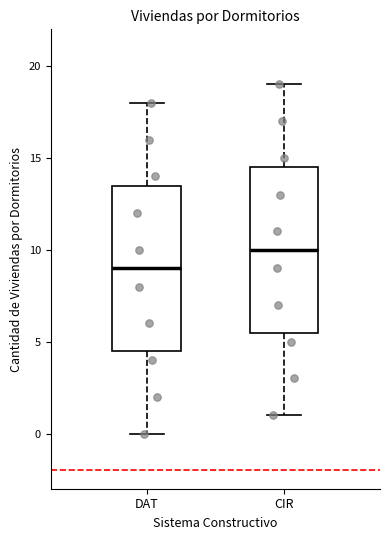

Which box's median line is the lowest?

DAT